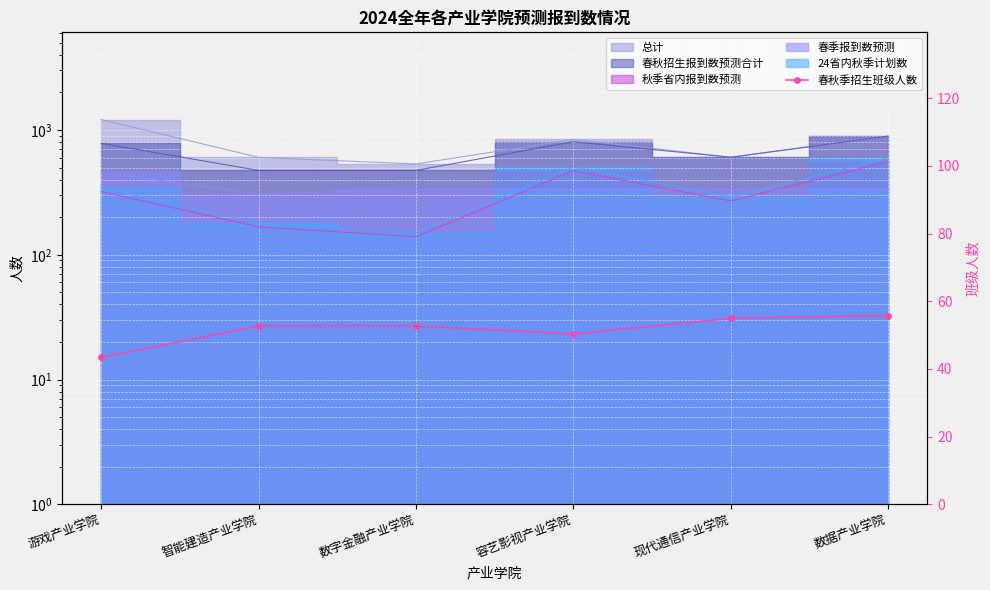

Reading left to right, what are all the values shown in this chart?

游戏产业学院=43.4	智能建造产业学院=52.7	数字金融产业学院=52.7	容艺影视产业学院=50.3	现代通信产业学院=55.0	数据产业学院=55.8